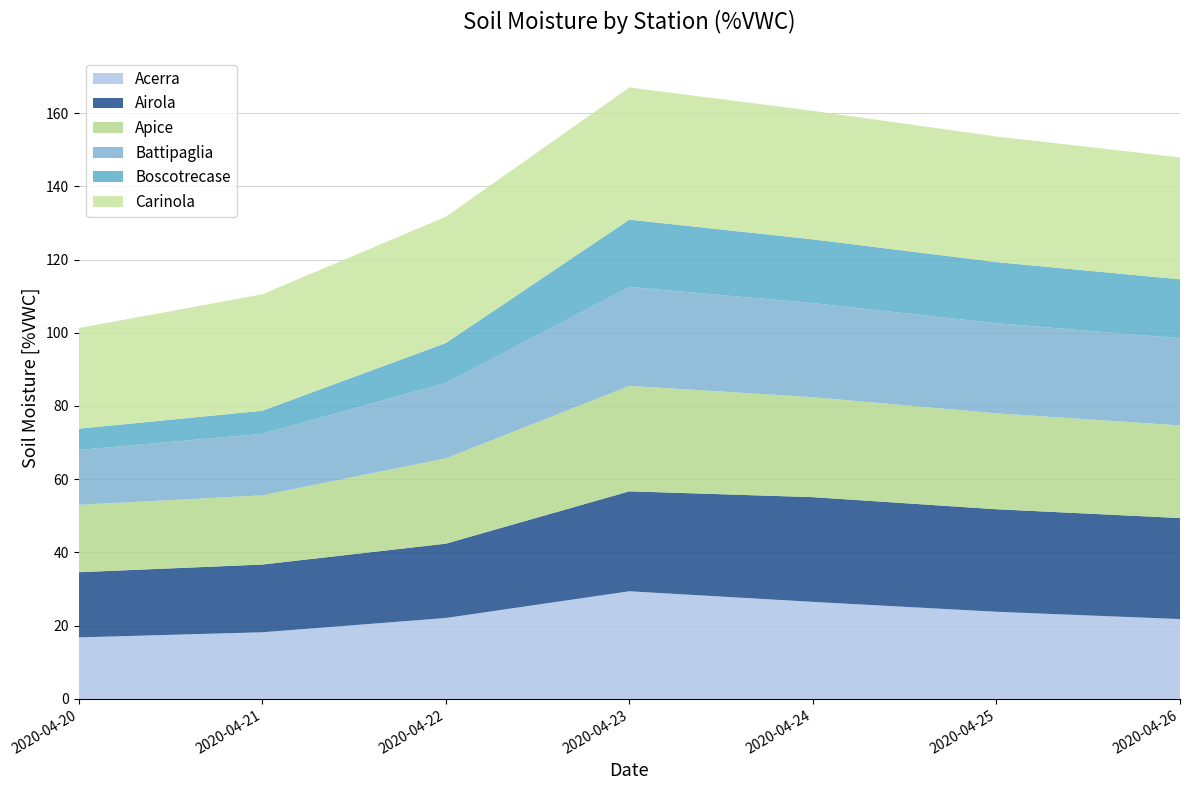

Reading left to right, list all the values displayed in this chart.

Acerra: 16.8	18.2	22.1	29.4	26.5	23.8	21.8
Airola: 17.8	18.5	20.3	27.3	28.6	28.0	27.6
Apice: 18.4	18.9	23.3	28.8	27.3	26.2	25.3
Battipaglia: 15.0	16.8	20.6	27.0	25.7	24.6	23.8
Boscotrecase: 5.8	6.3	10.9	18.4	17.4	16.7	16.1
Carinola: 27.5	31.8	34.5	36.1	35.1	34.3	33.3